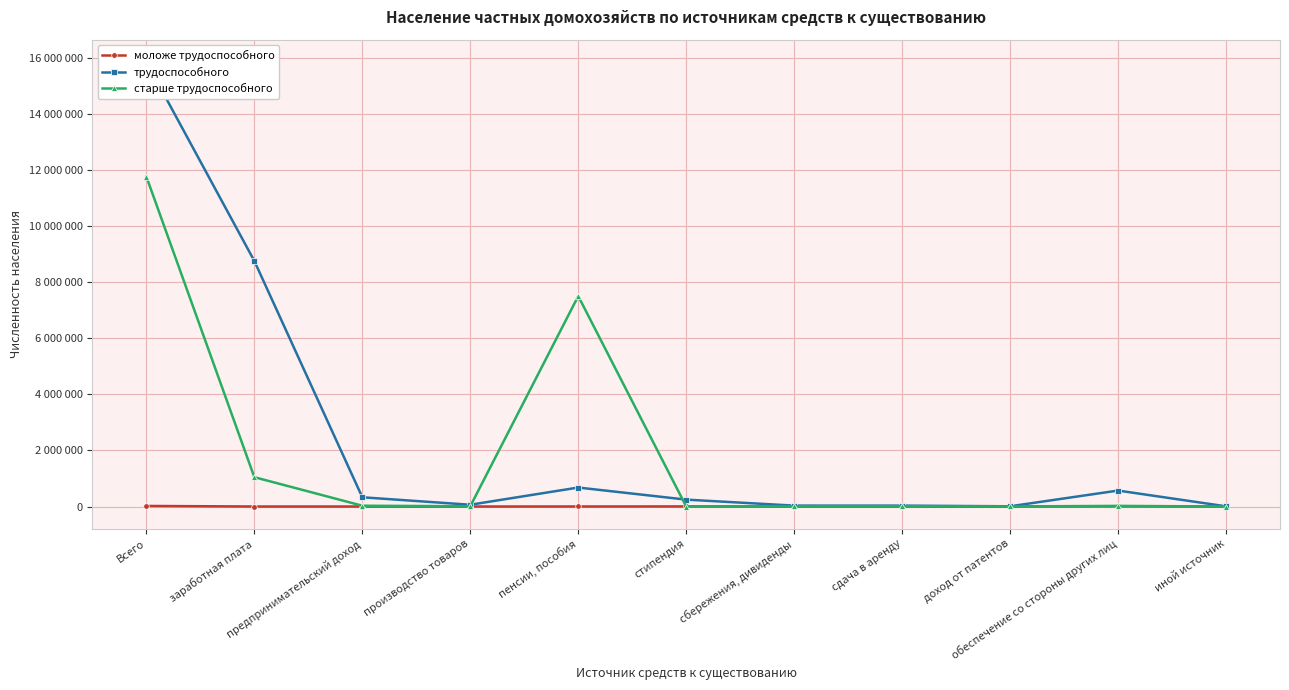

Which series has the largest range (max minus min)?

трудоспособного